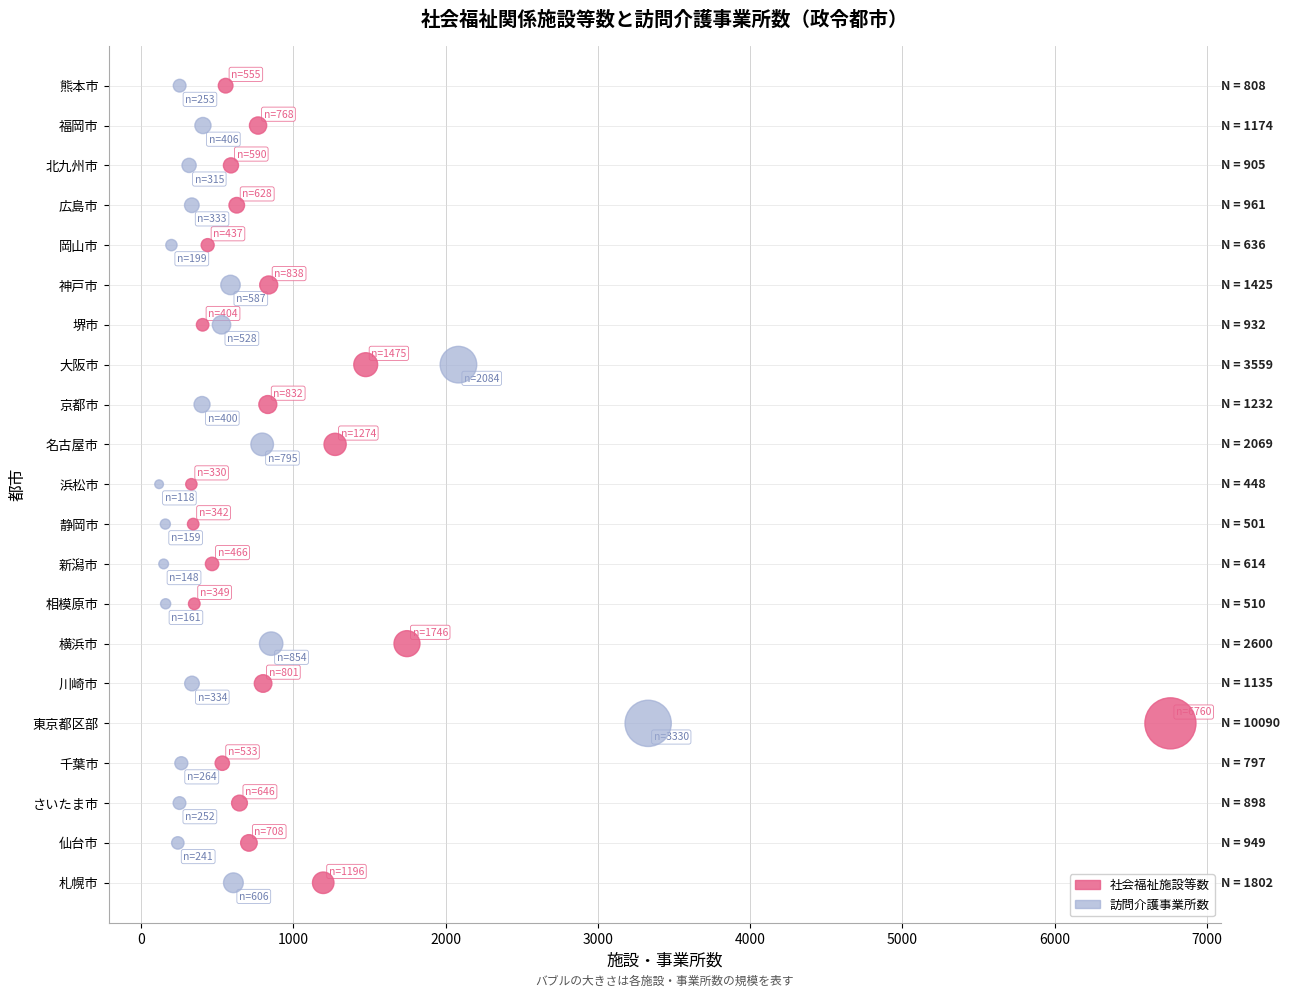

What are all the series names shown in the legend?

社会福祉施設等数, 訪問介護事業所数